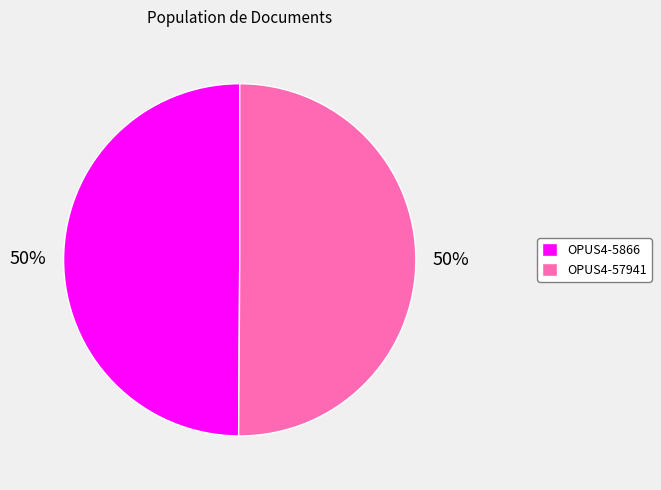

To the nearest percent, what portion does OPUS4-5866 represent?

50%